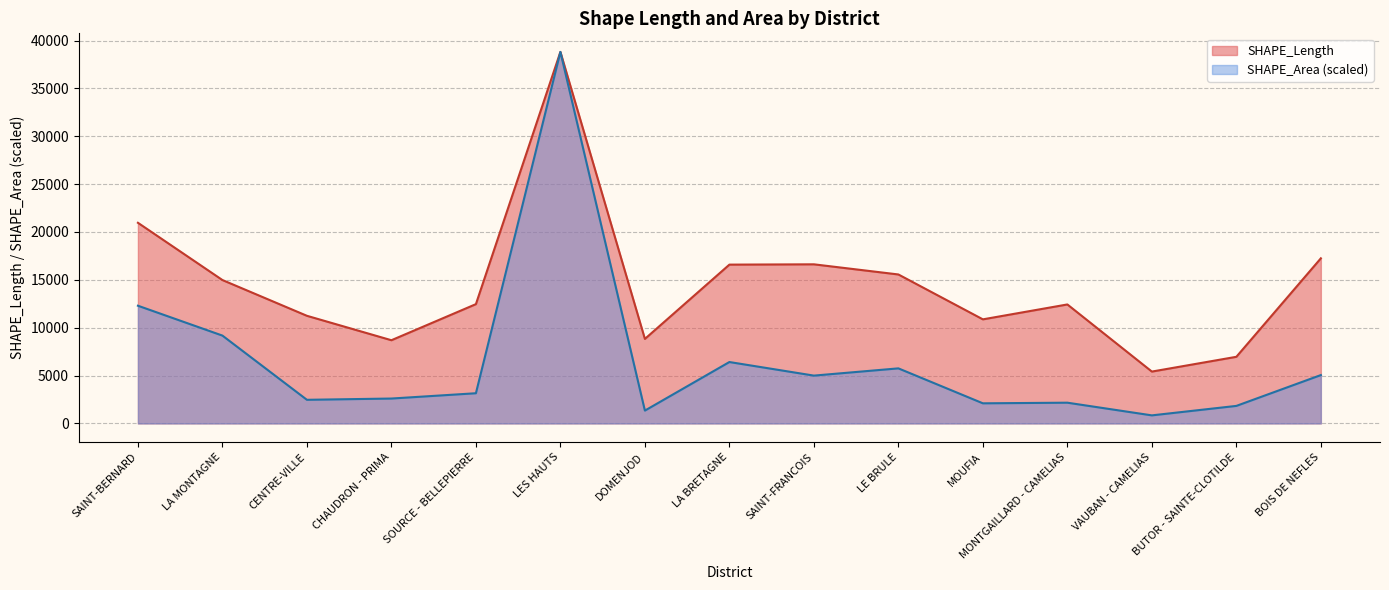

At which label does SHAPE_Area first exceed 3153?

SAINT-BERNARD